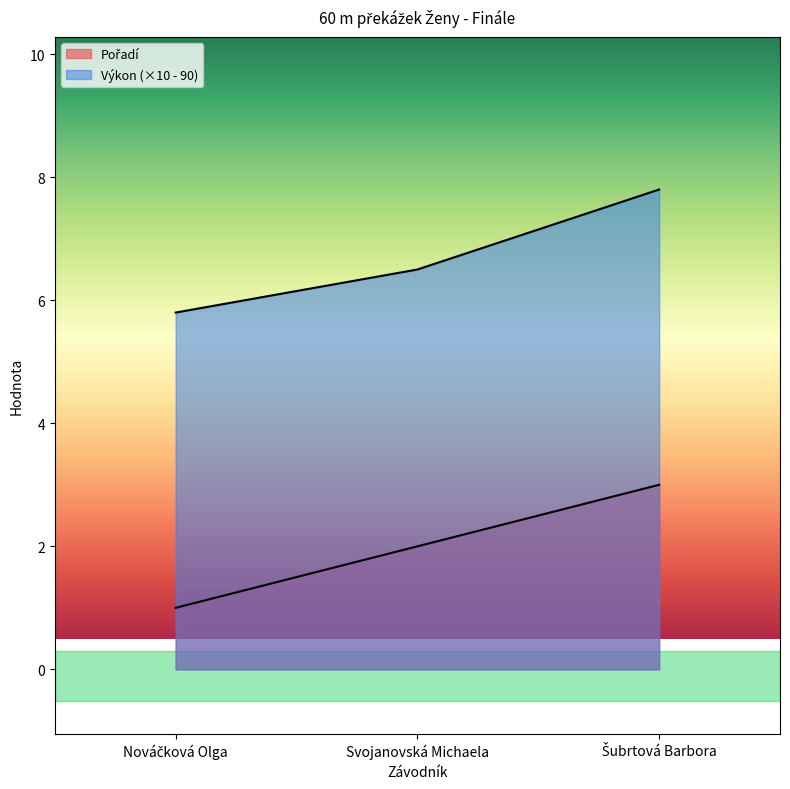

The Výkon series shows 5.8 at Nováčková Olga. True or false?

True